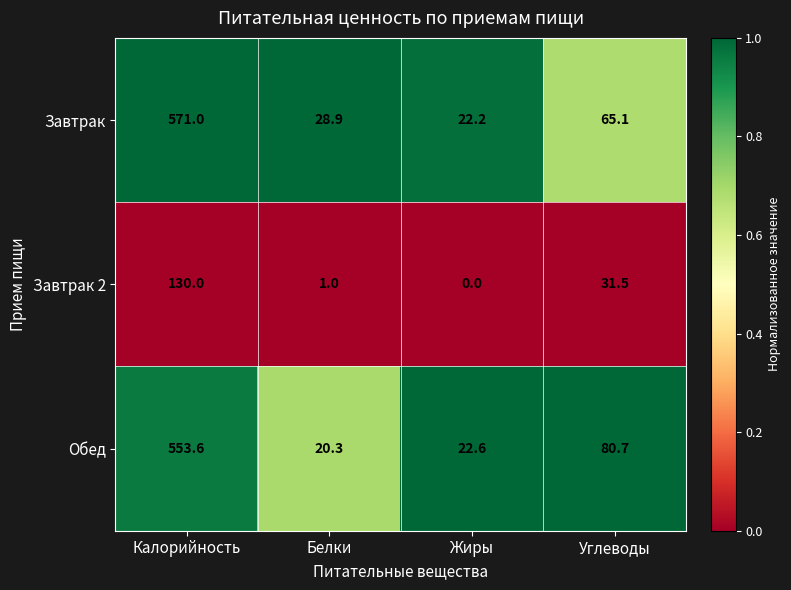

At which category does the chart reach its peak across all series?

Калорийность